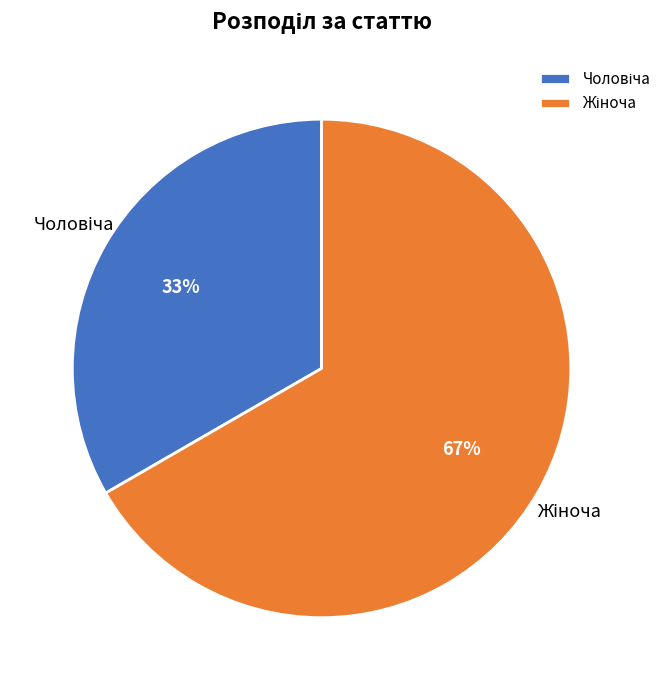

Is there a majority slice in this chart?

Yes